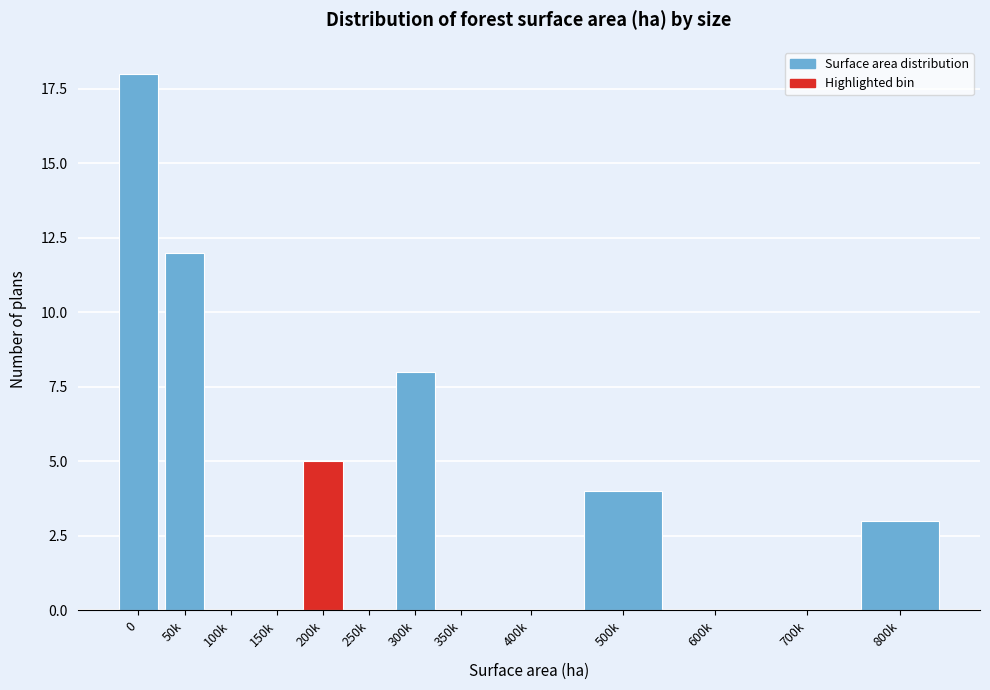

Reading left to right, list all the values displayed in this chart.

0=18	50k=12	100k=0	150k=0	200k=5	250k=0	300k=8	350k=0	400k=0	500k=4	600k=0	700k=0	800k=3